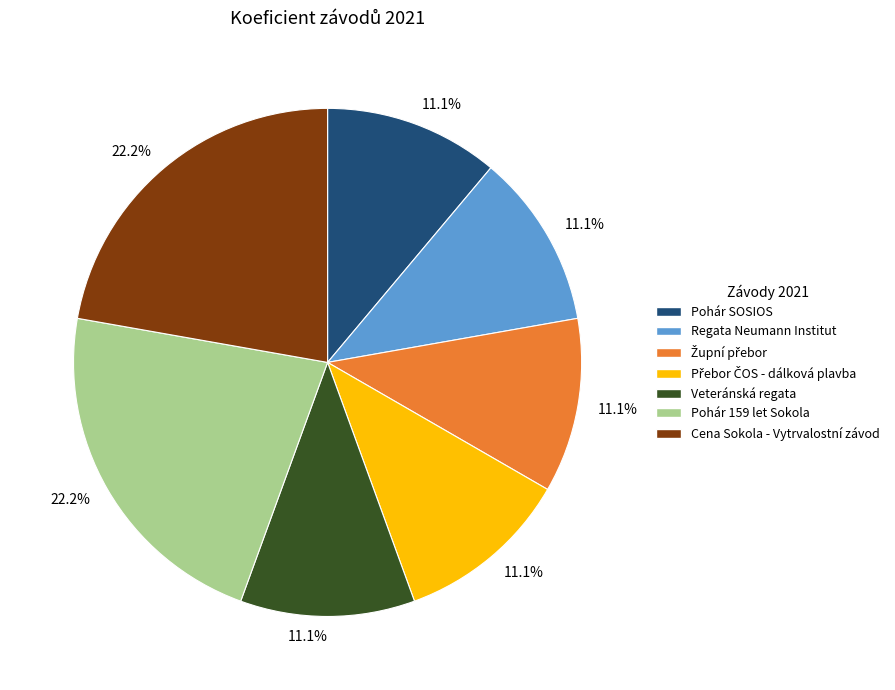

Does any single category account for the majority?

No